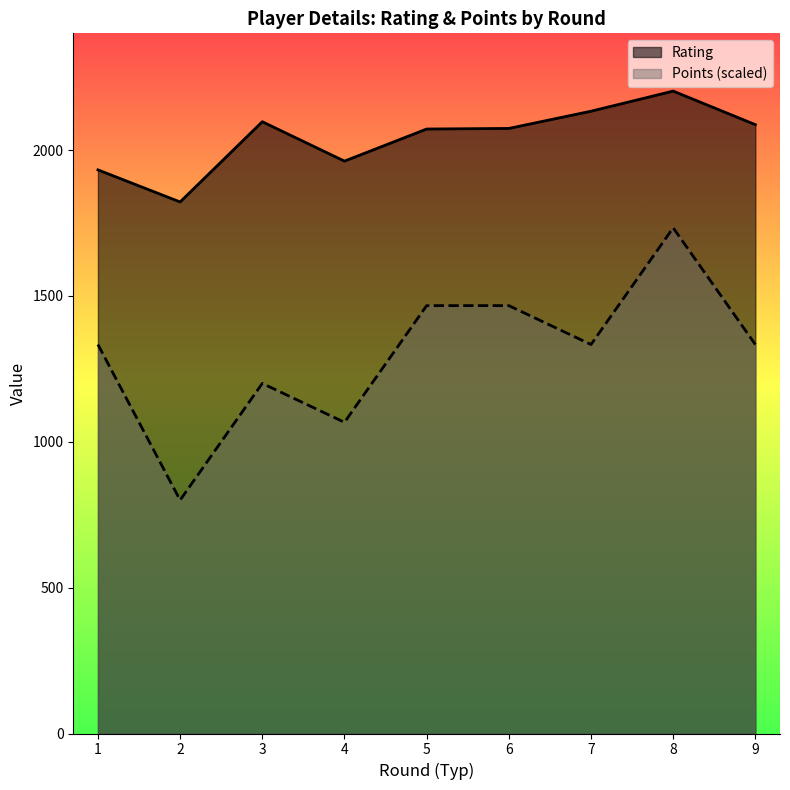

What is the total value across all series at 3?

3297.0